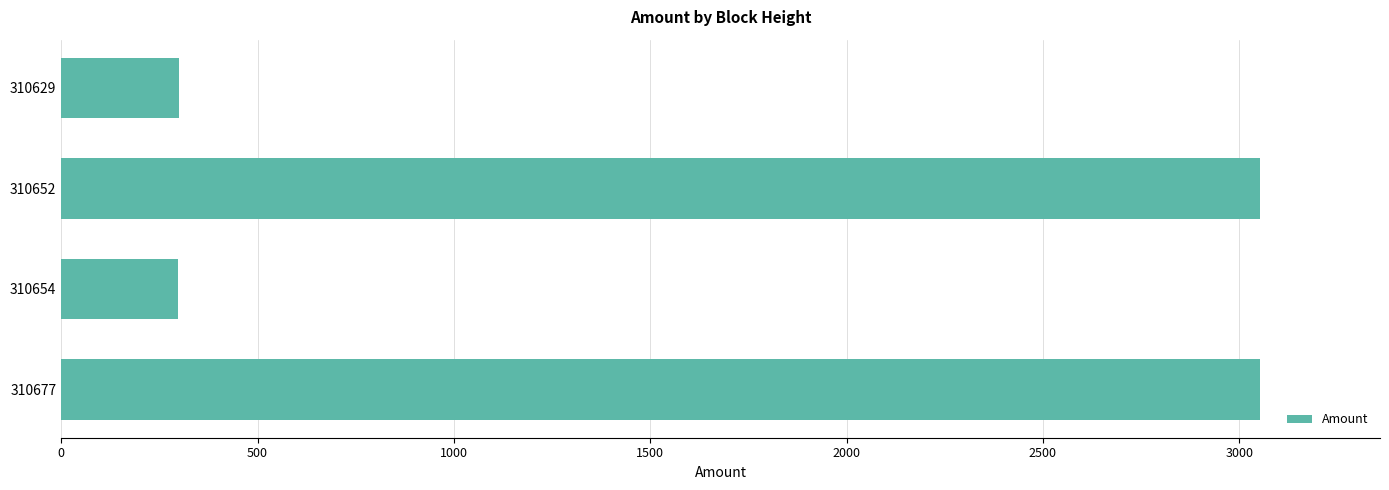

What is the average value?

1675.7